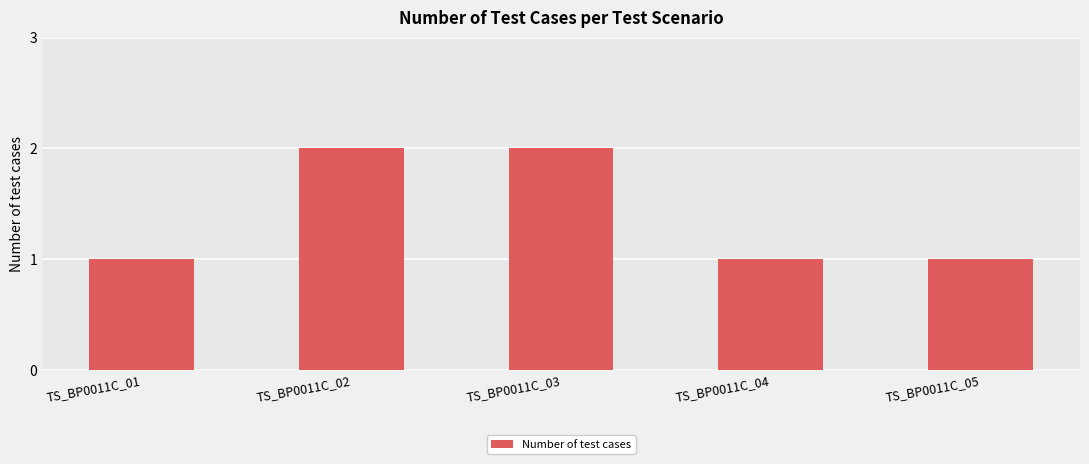

Count the values in the range 1 to 2.

5